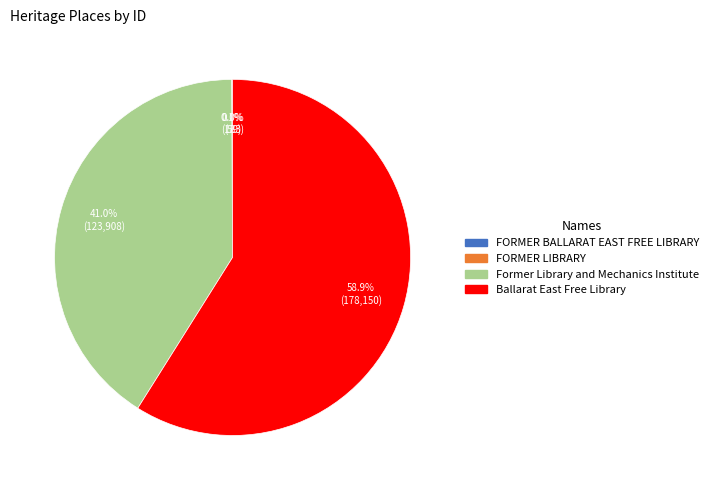

Do Ballarat East Free Library and Former Library and Mechanics Institute together represent more than half of the pie?

Yes